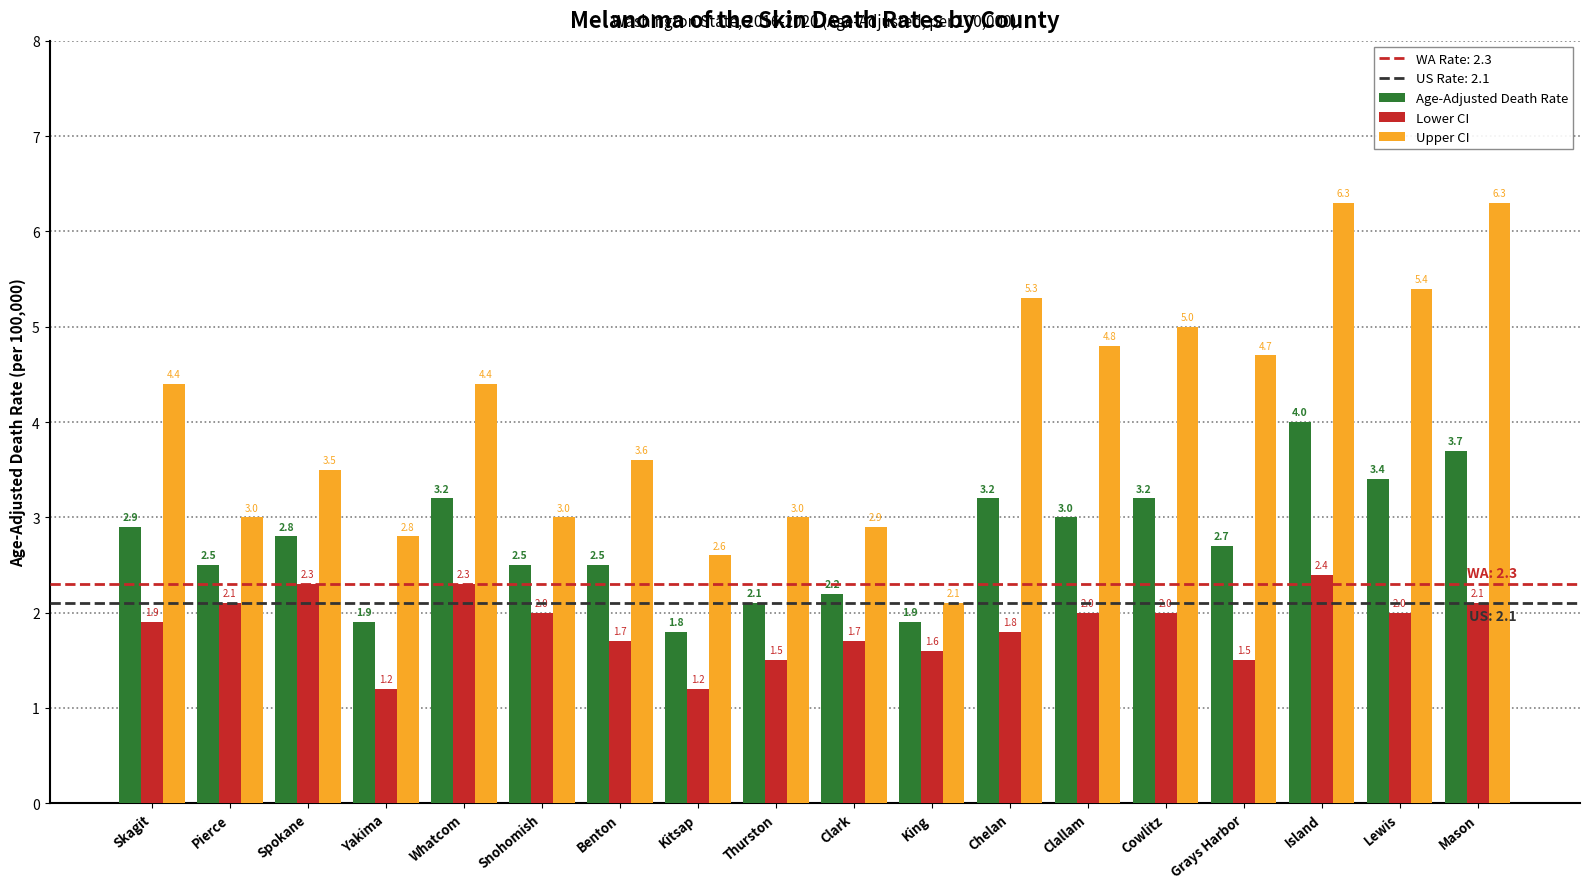

How many data points in Upper CI are above 4?

9